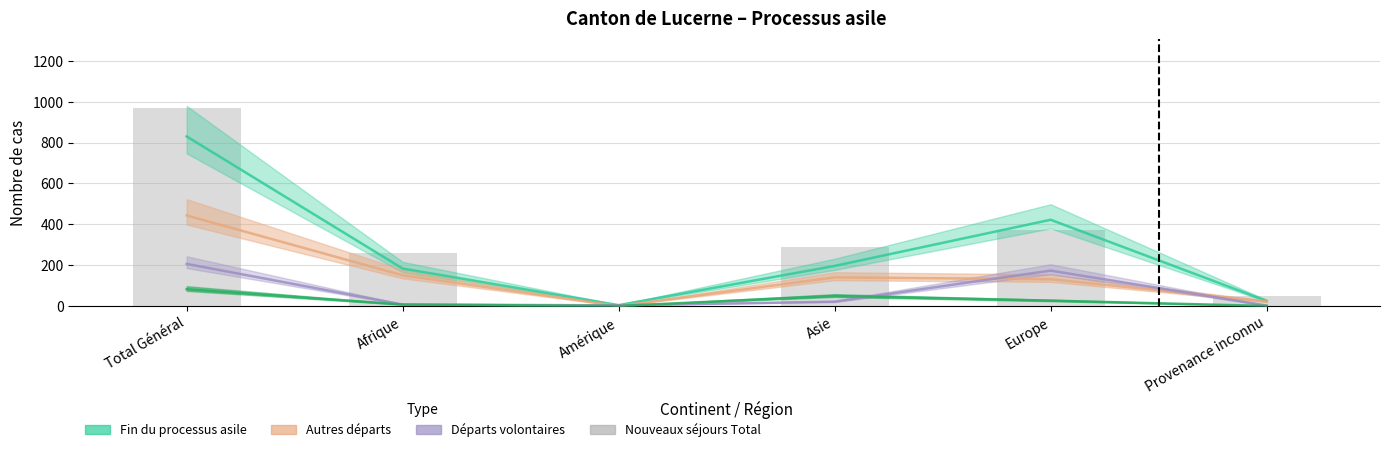

How many data points are above 289?

2